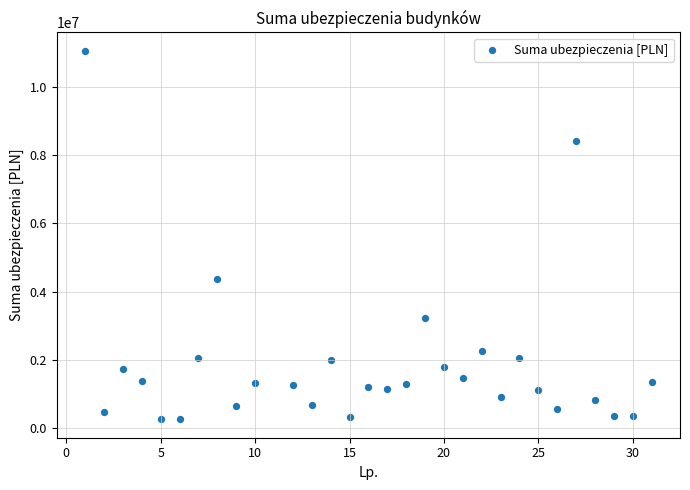

What is the range of Y values (max minus min)?

10831902.4